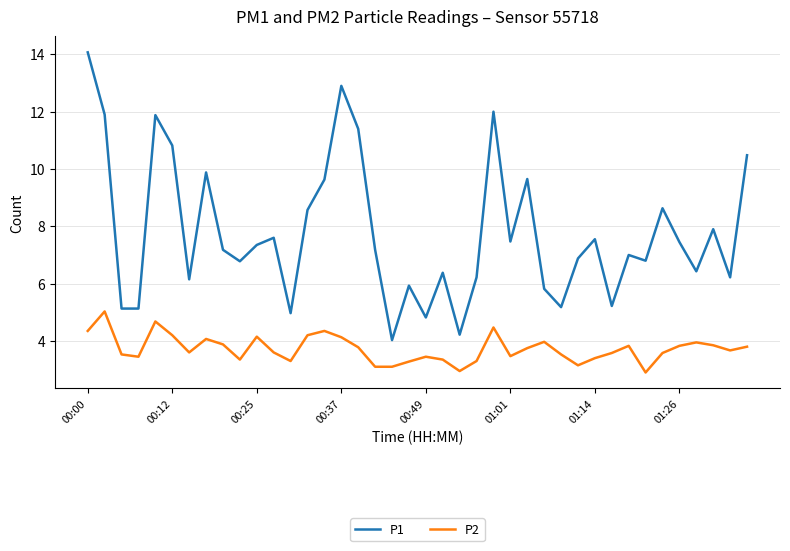

What is the smallest value displayed?

2.9